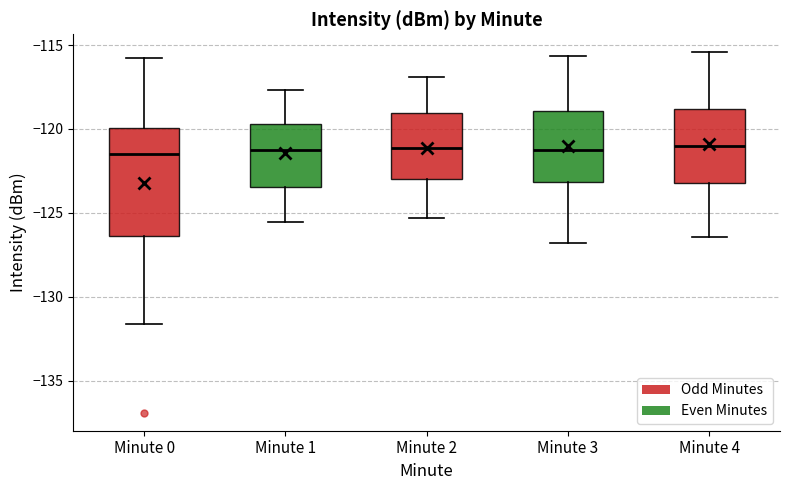

Reading left to right, read every box against the y-axis: the position of its median line, the range the box covers, and the ends of its whiskers. The values are not printed on the chart, so give them approximately, as read against the axis.

Minute 0: median -121.5, box -126.5 to -120.0, whiskers -131.5 to -116.0
Minute 1: median -121.5, box -123.5 to -119.5, whiskers -125.5 to -117.5
Minute 2: median -121.0, box -123.0 to -119.0, whiskers -125.5 to -117.0
Minute 3: median -121.0, box -123.0 to -119.0, whiskers -127.0 to -115.5
Minute 4: median -121.0, box -123.0 to -119.0, whiskers -126.5 to -115.5